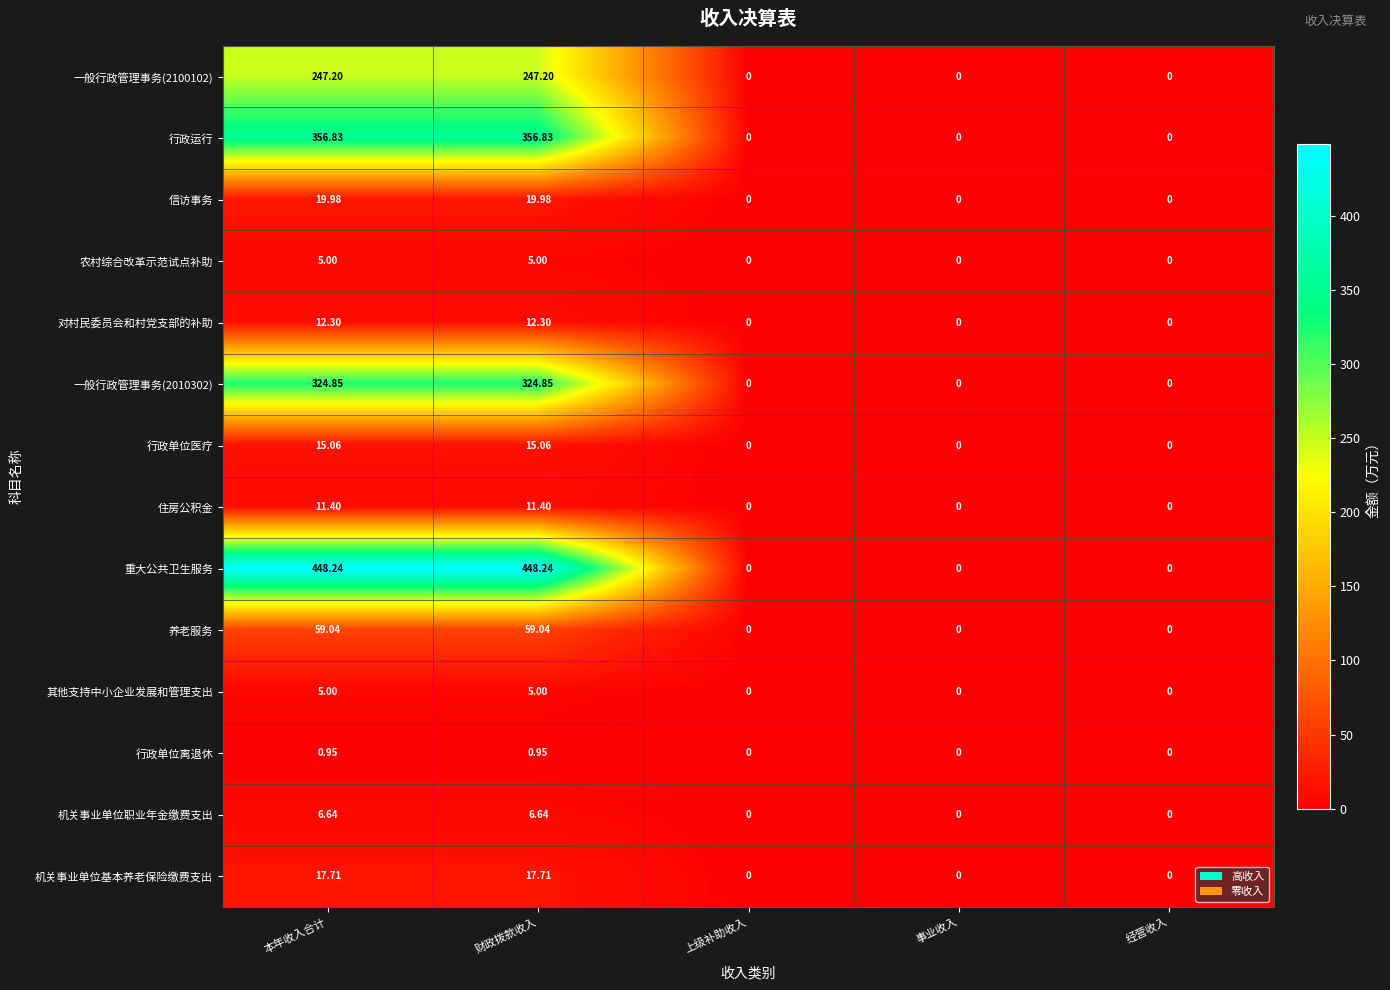

Which series has the largest total across all categories?

重大公共卫生服务